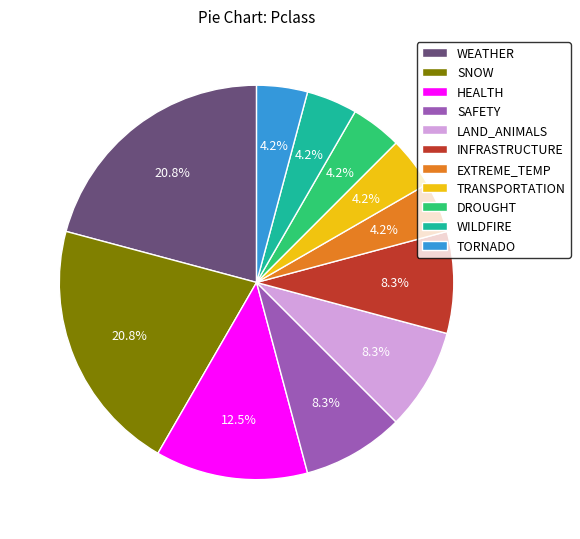

How many segments does this pie chart have?

11